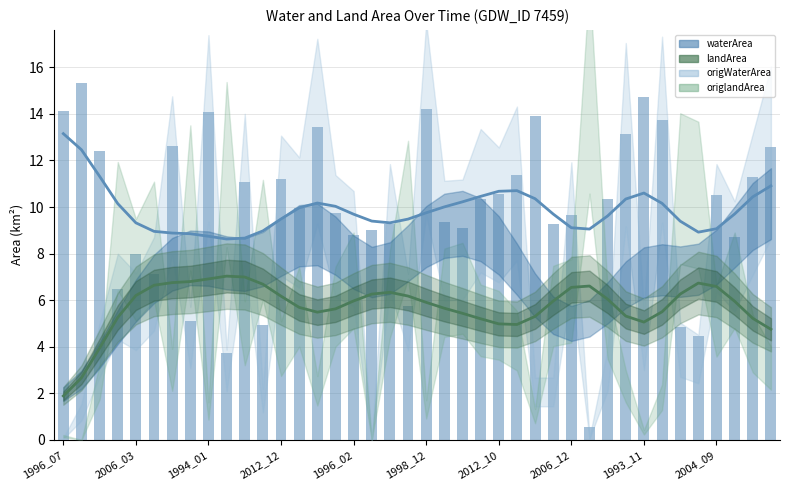

What is the difference between the waterArea values at 23 and 38?

0.9